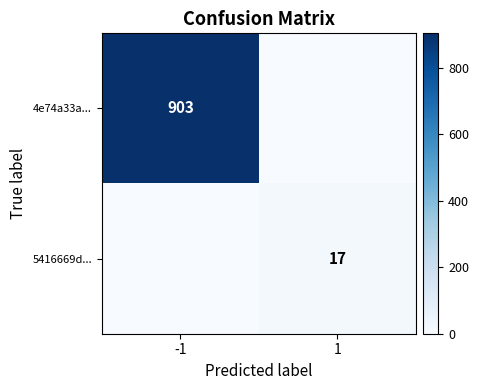

Between -1 and 1, which series saw the biggest shift?

4e74a33a...